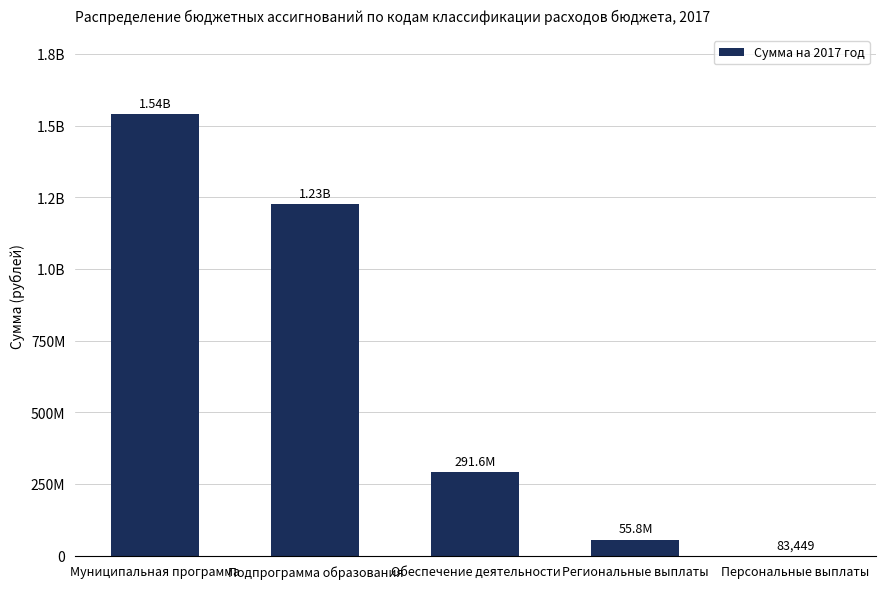

At which label does the data first exceed 291555679?

Муниципальная программа